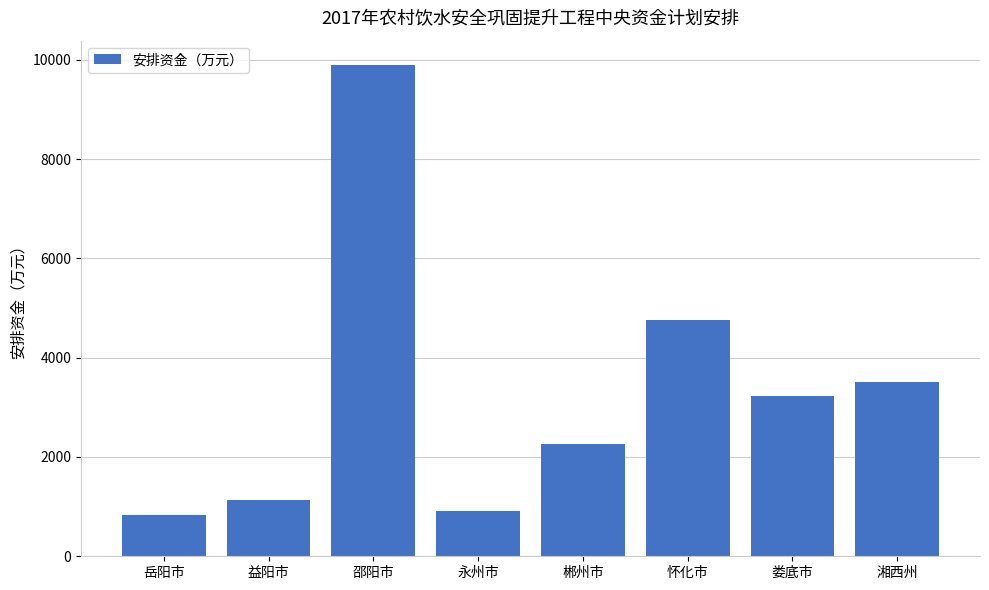

What is the maximum value shown in the chart?

9890